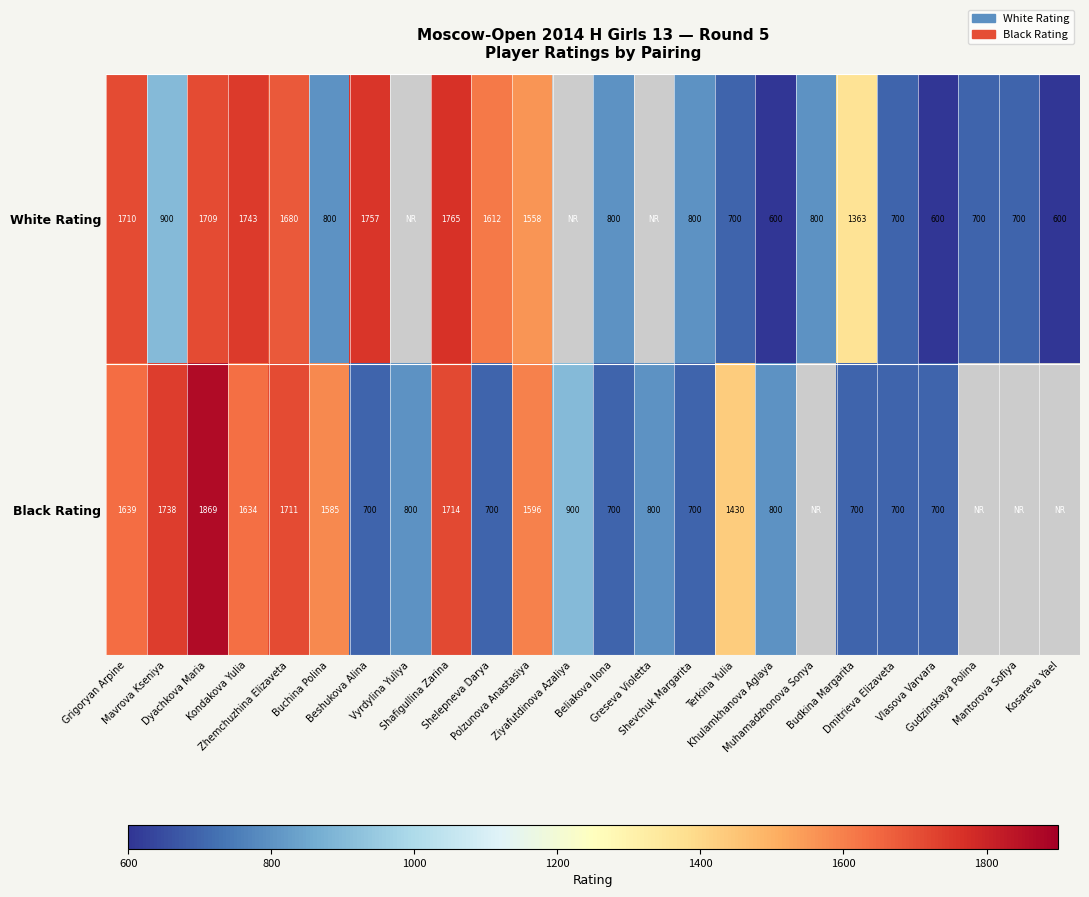

At which label does White Rating reach its peak?

Shafigullina Zarina